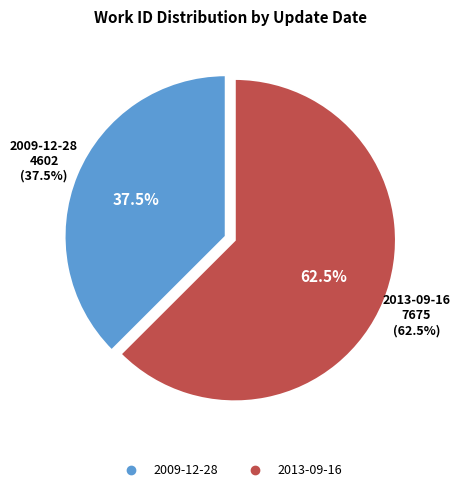

Which has a higher value, 2009-12-28 or 2013-09-16?

2013-09-16